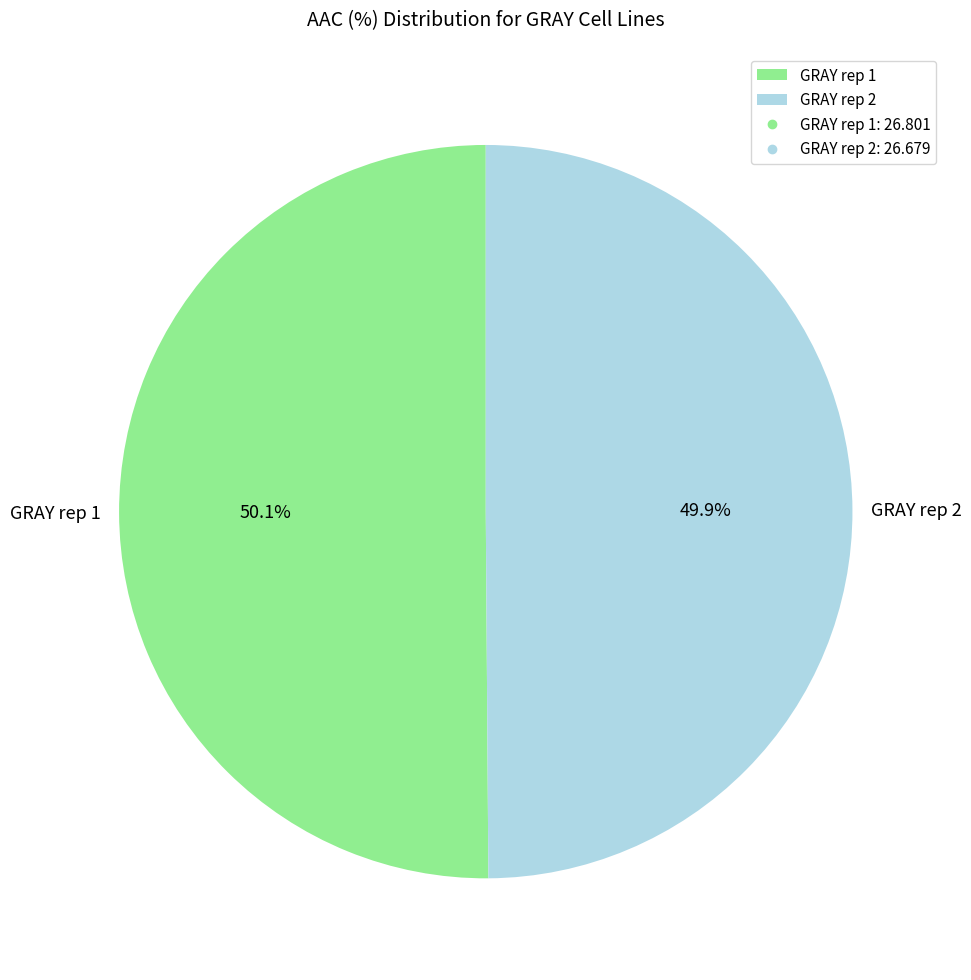

Is there a majority slice in this chart?

Yes